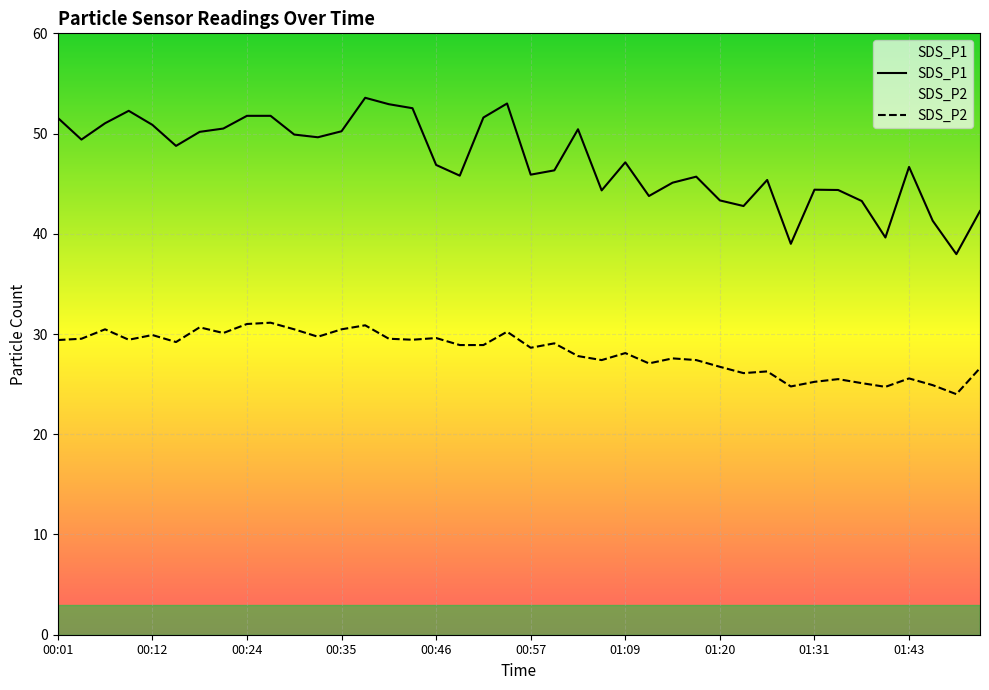

What is the difference between the maximum and second lowest values in the SDS_P1 series?

14.6